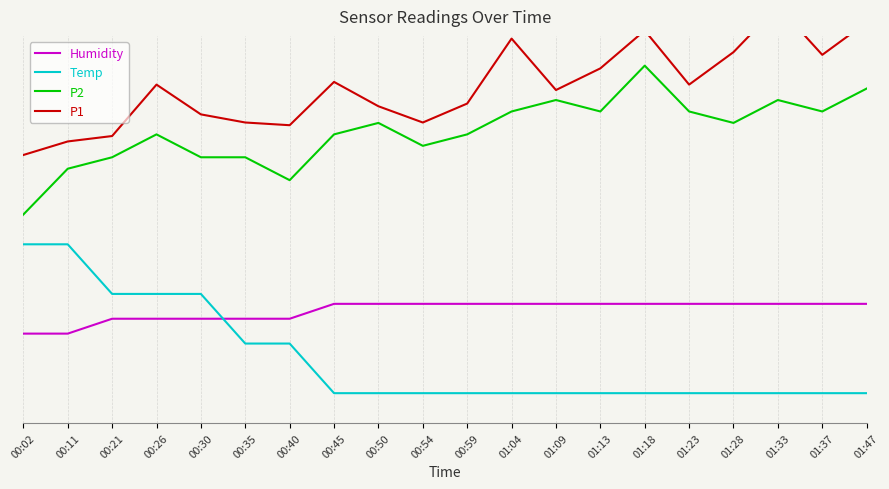

True or false: P2 and P1 intersect in this chart.

False